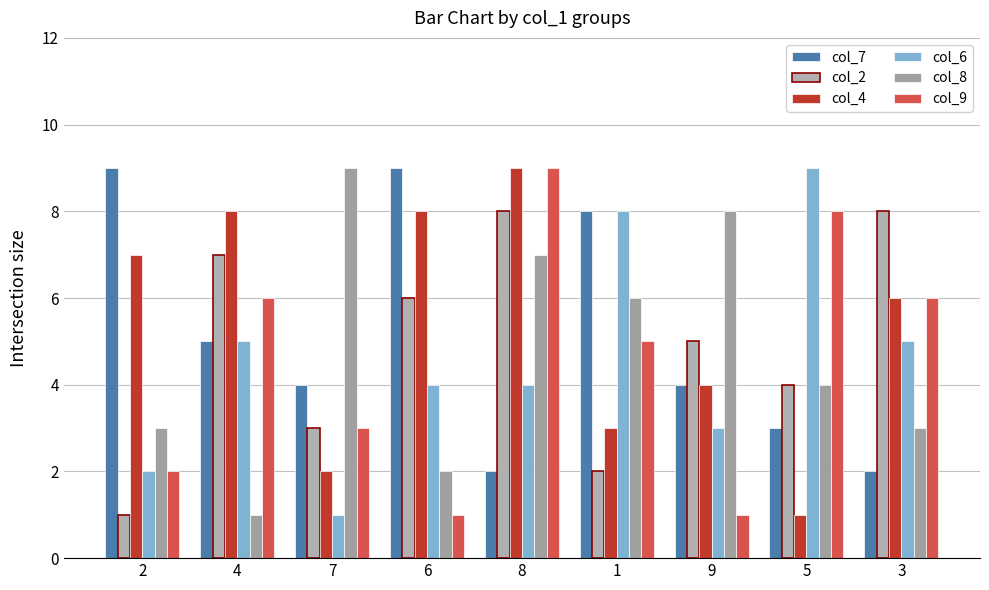

What is the average value of the col_6 series?

5